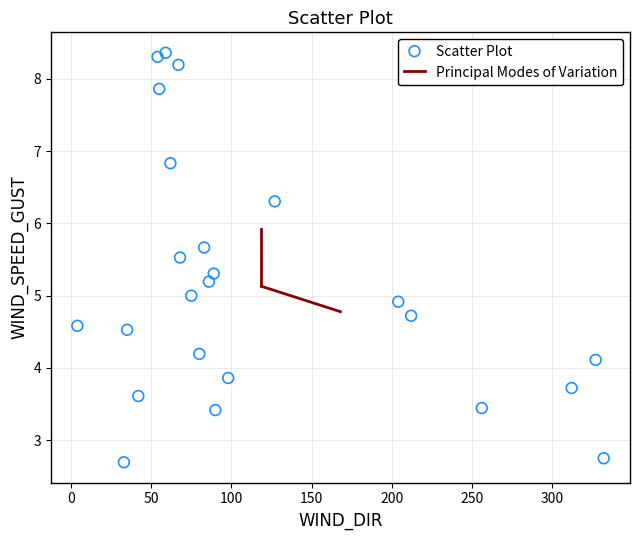

What is the range of Y values (max minus min)?

5.7